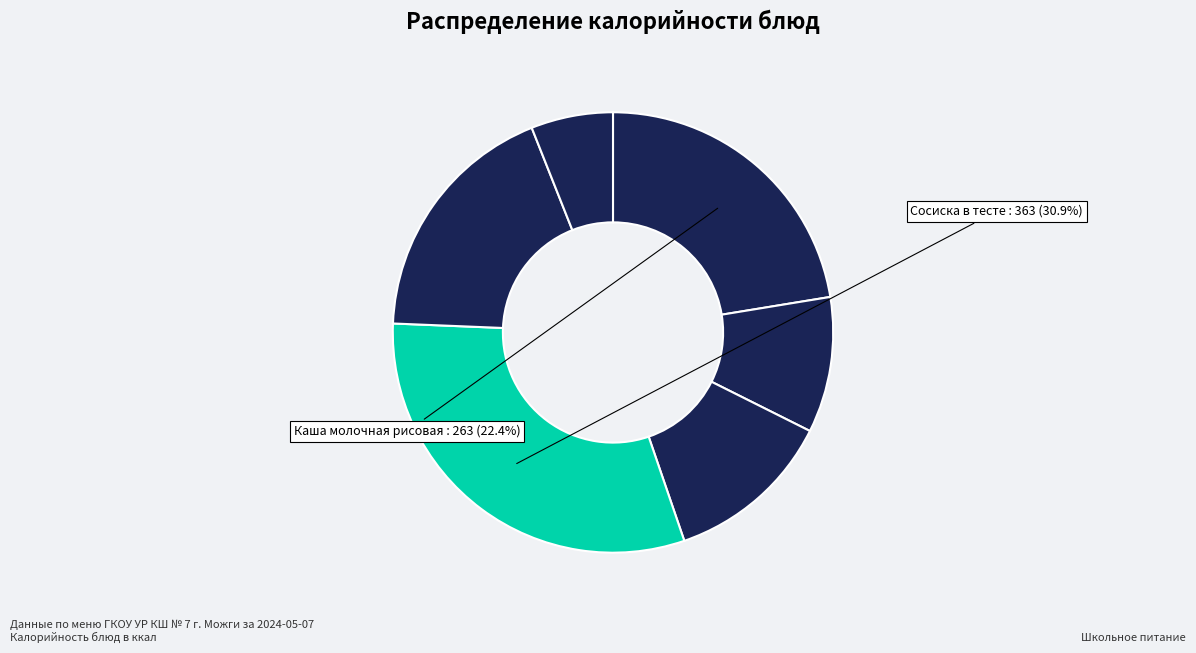

How many slices are in this pie chart?

6